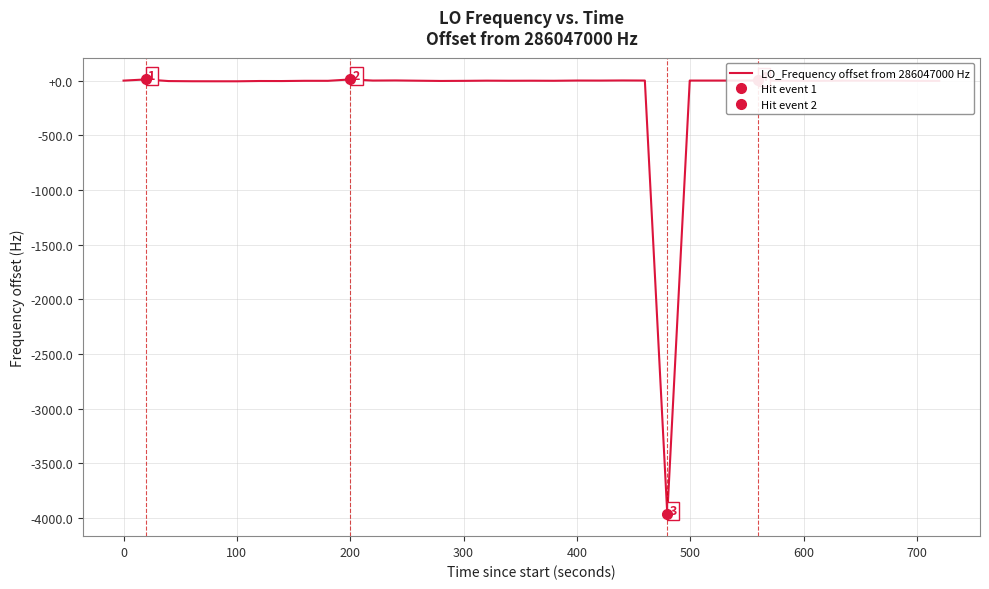

How many points are higher than both their immediate neighbors (excluding endpoints)?

11